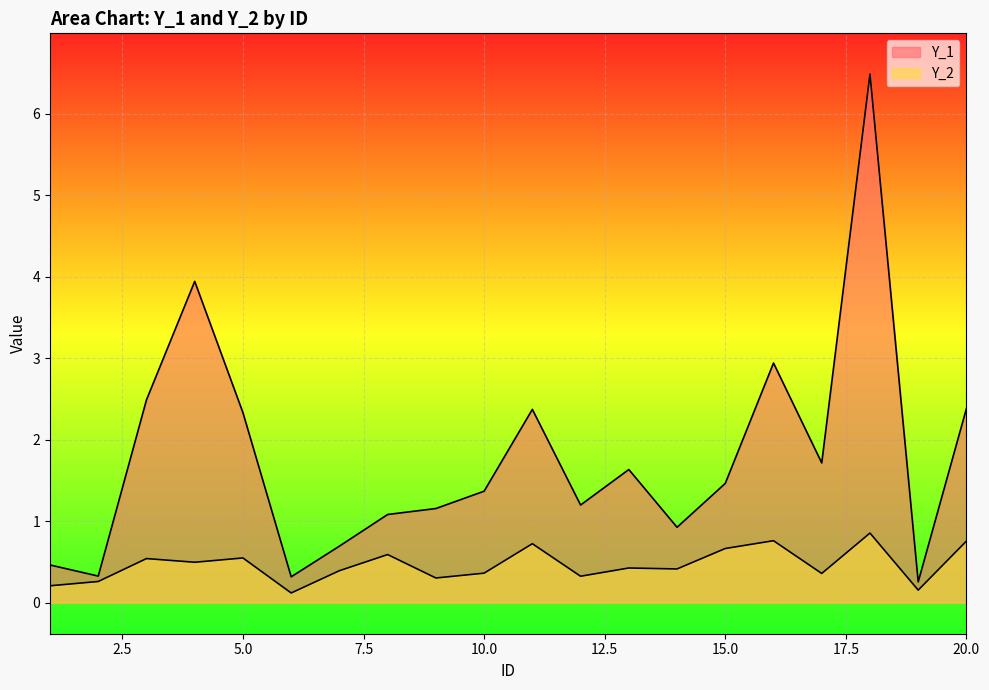

Reading right to left, what are all the values shown in this chart?

Y_1: 2.4	0.3	6.5	1.7	2.9	1.5	0.9	1.6	1.2	2.4	1.4	1.2	1.1	0.7	0.3	2.3	3.9	2.5	0.3	0.5
Y_2: 0.8	0.2	0.9	0.4	0.8	0.7	0.4	0.4	0.3	0.7	0.4	0.3	0.6	0.4	0.1	0.5	0.5	0.5	0.3	0.2